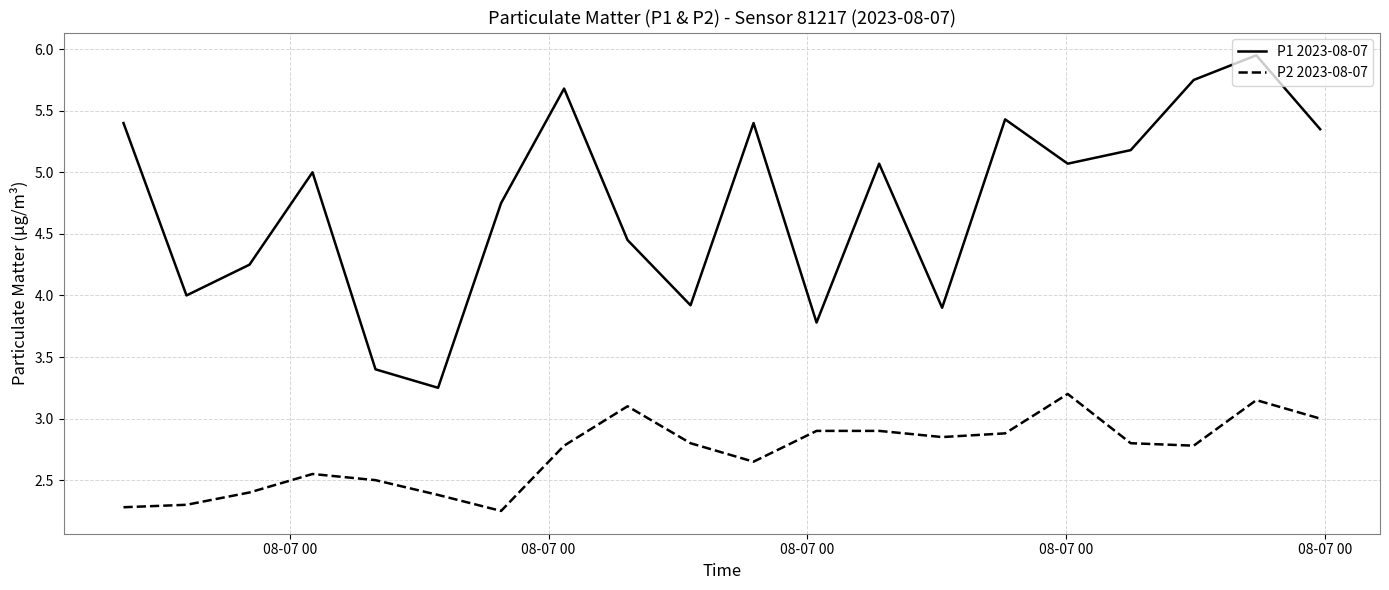

List the series in order of their overall mean, lowest first.

P2 2023-08-07, P1 2023-08-07